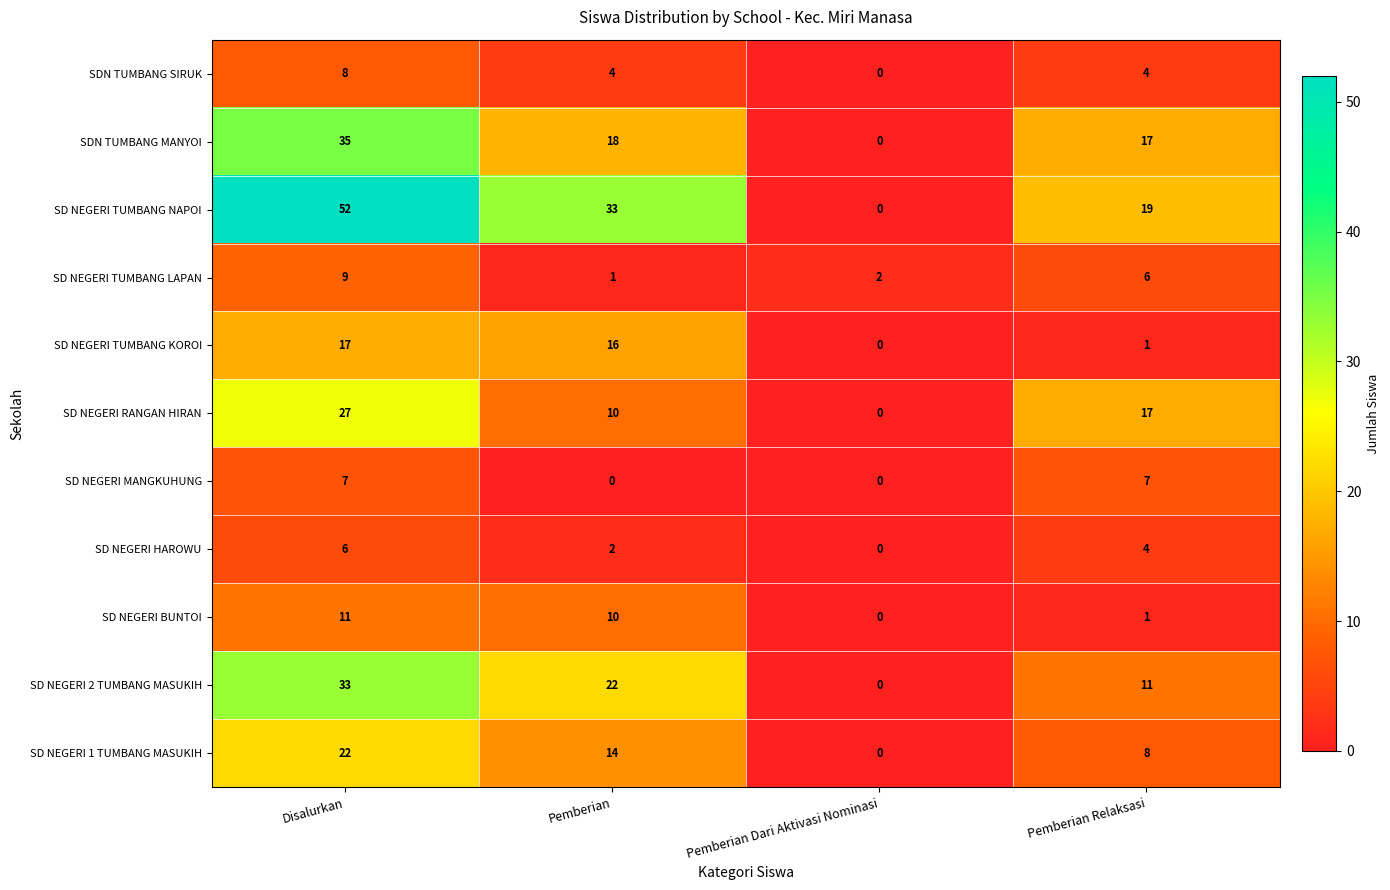

At how many categories does at least one series exceed 36?

1